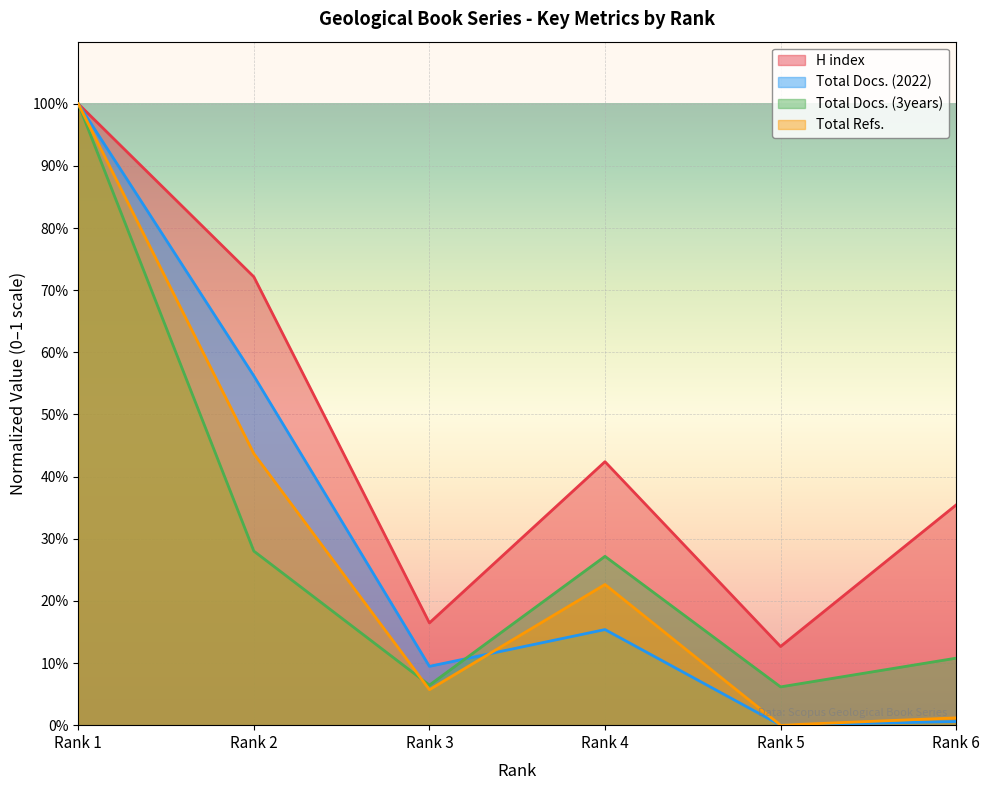

How many interior local valleys does the H index series have?

2